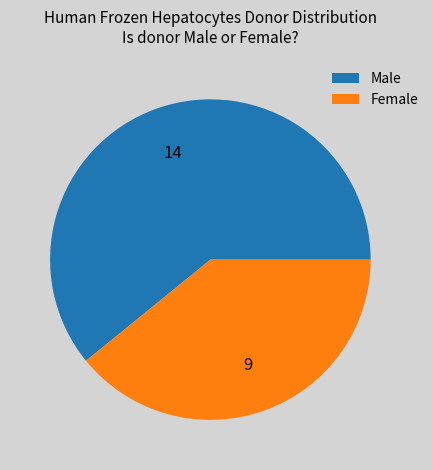

Which slice is the largest?

Male